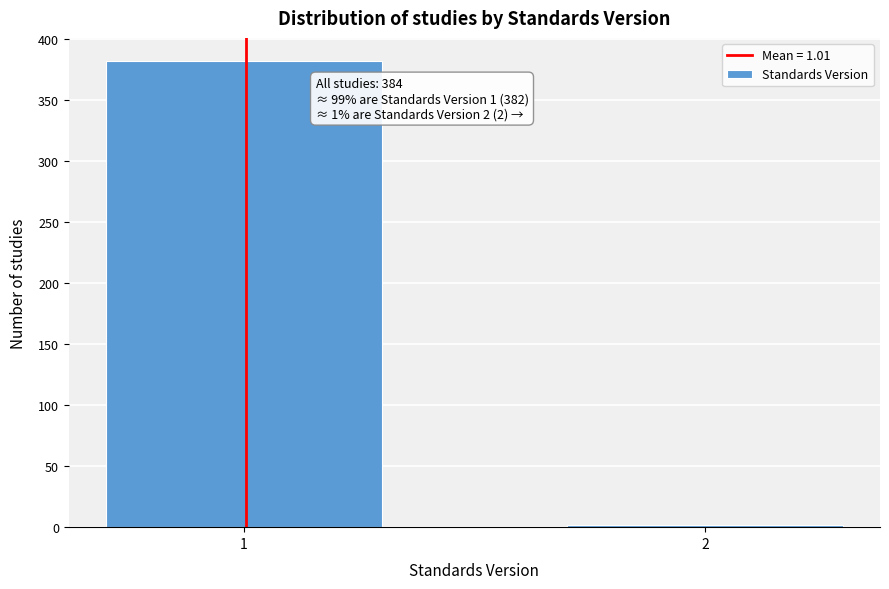

Reading left to right, transcribe all the data shown in this chart.

1=382	2=2